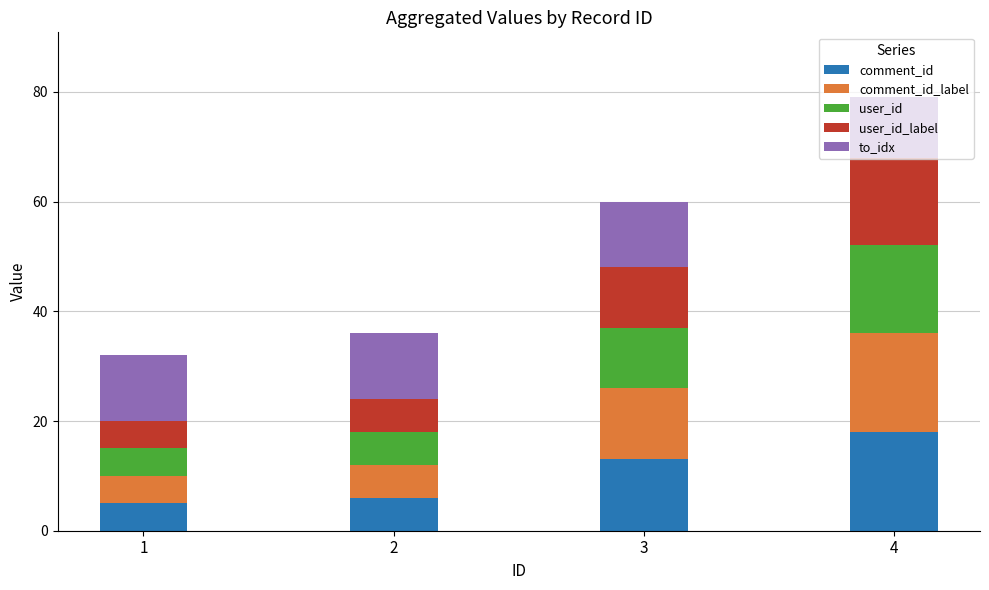

What is the sum of the comment_id values at 4 and 1?

23